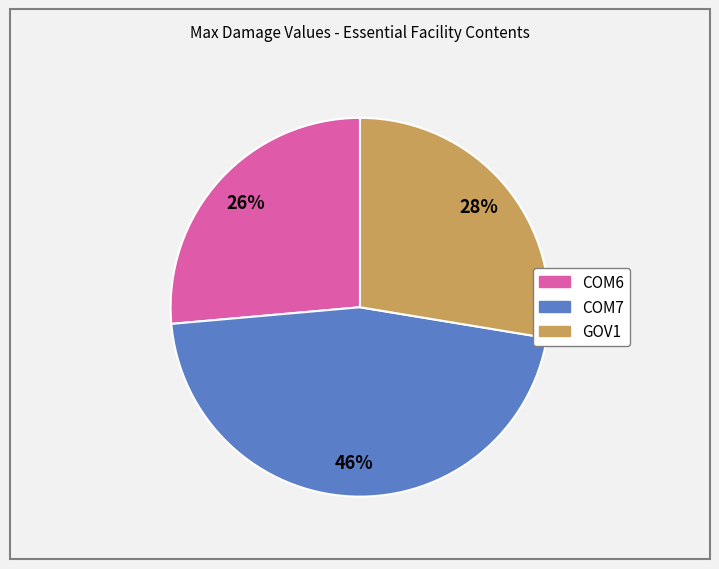

To the nearest percent, what is the average slice percentage?

33%